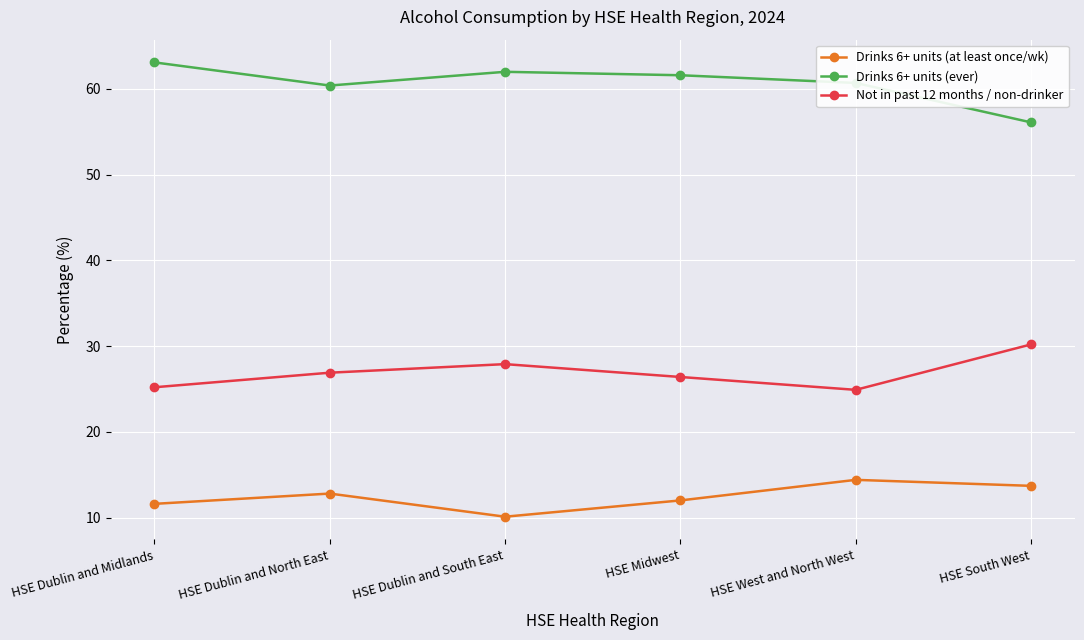

How many distinct data groups are displayed?

3